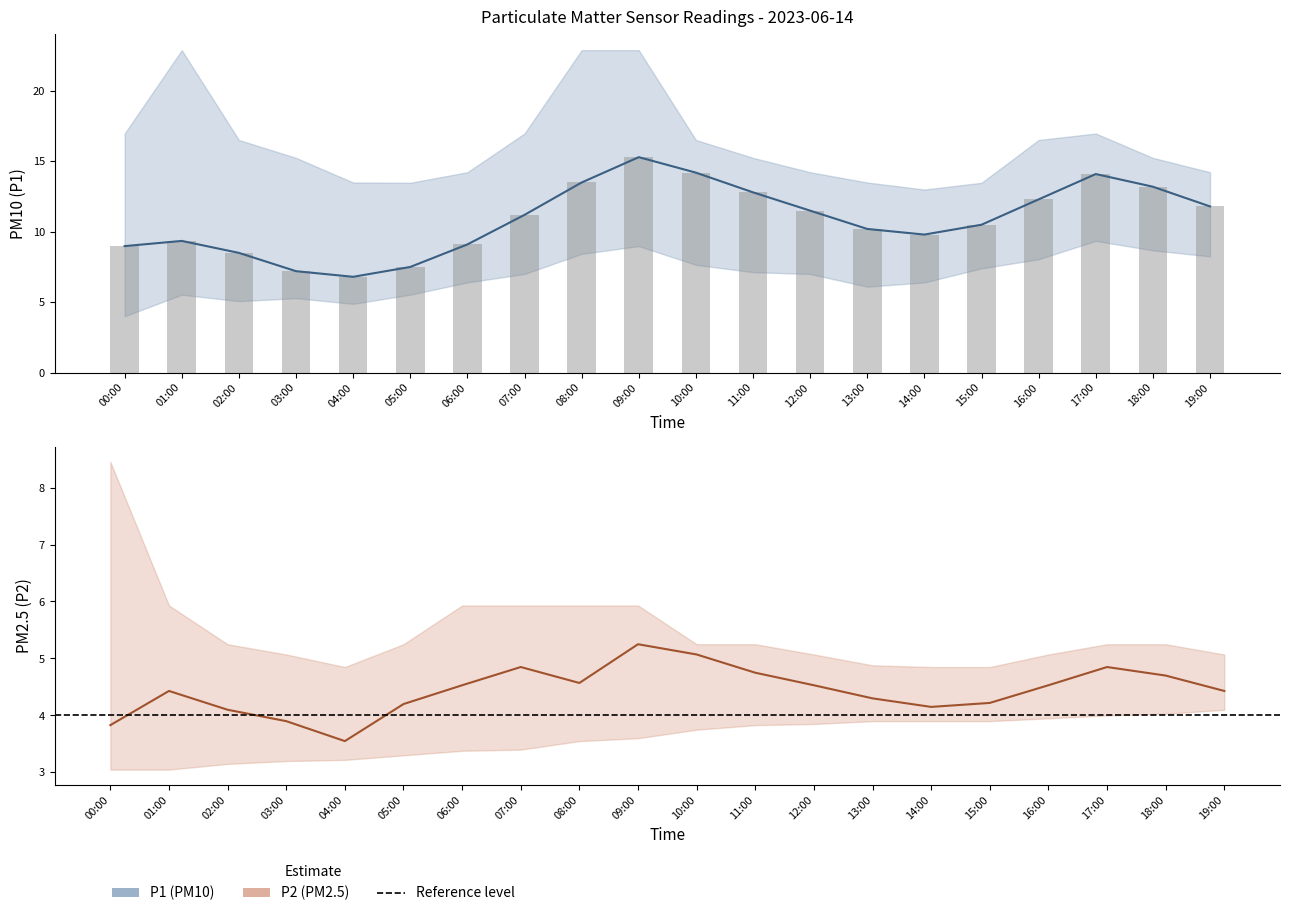

Reading left to right, list all the values displayed in this chart.

P1: 00:00=9.0	01:00=9.3	02:00=8.5	03:00=7.2	04:00=6.8	05:00=7.5	06:00=9.1	07:00=11.2	08:00=13.5	09:00=15.3	10:00=14.2	11:00=12.8	12:00=11.5	13:00=10.2	14:00=9.8	15:00=10.5	16:00=12.3	17:00=14.1	18:00=13.2	19:00=11.8
P1_upper: 00:00=17.0	01:00=22.9	02:00=16.5	03:00=15.2	04:00=13.5	05:00=13.5	06:00=14.2	07:00=17.0	08:00=22.9	09:00=22.9	10:00=16.5	11:00=15.2	12:00=14.2	13:00=13.5	14:00=13.0	15:00=13.5	16:00=16.5	17:00=17.0	18:00=15.2	19:00=14.2
P1_lower: 00:00=4.0	01:00=5.5	02:00=5.1	03:00=5.3	04:00=4.9	05:00=5.5	06:00=6.4	07:00=7.0	08:00=8.4	09:00=9.0	10:00=7.7	11:00=7.1	12:00=7.0	13:00=6.1	14:00=6.4	15:00=7.4	16:00=8.1	17:00=9.3	18:00=8.7	19:00=8.2
P2: 00:00=3.8	01:00=4.4	02:00=4.1	03:00=3.9	04:00=3.5	05:00=4.2	06:00=4.5	07:00=4.8	08:00=4.6	09:00=5.2	10:00=5.1	11:00=4.8	12:00=4.5	13:00=4.3	14:00=4.2	15:00=4.2	16:00=4.5	17:00=4.8	18:00=4.7	19:00=4.4
P2_upper: 00:00=8.4	01:00=5.9	02:00=5.2	03:00=5.1	04:00=4.8	05:00=5.2	06:00=5.9	07:00=5.9	08:00=5.9	09:00=5.9	10:00=5.2	11:00=5.2	12:00=5.1	13:00=4.9	14:00=4.8	15:00=4.8	16:00=5.1	17:00=5.2	18:00=5.2	19:00=5.1
P2_lower: 00:00=3.0	01:00=3.0	02:00=3.1	03:00=3.2	04:00=3.2	05:00=3.3	06:00=3.4	07:00=3.4	08:00=3.5	09:00=3.6	10:00=3.8	11:00=3.8	12:00=3.9	13:00=3.9	14:00=3.9	15:00=3.9	16:00=4.0	17:00=4.0	18:00=4.0	19:00=4.1